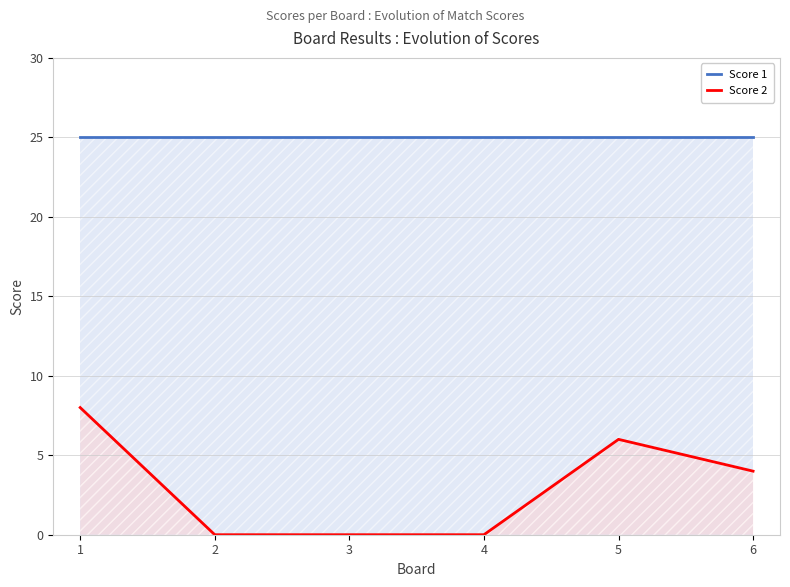

What is the highest value of the Score 2 series?

8